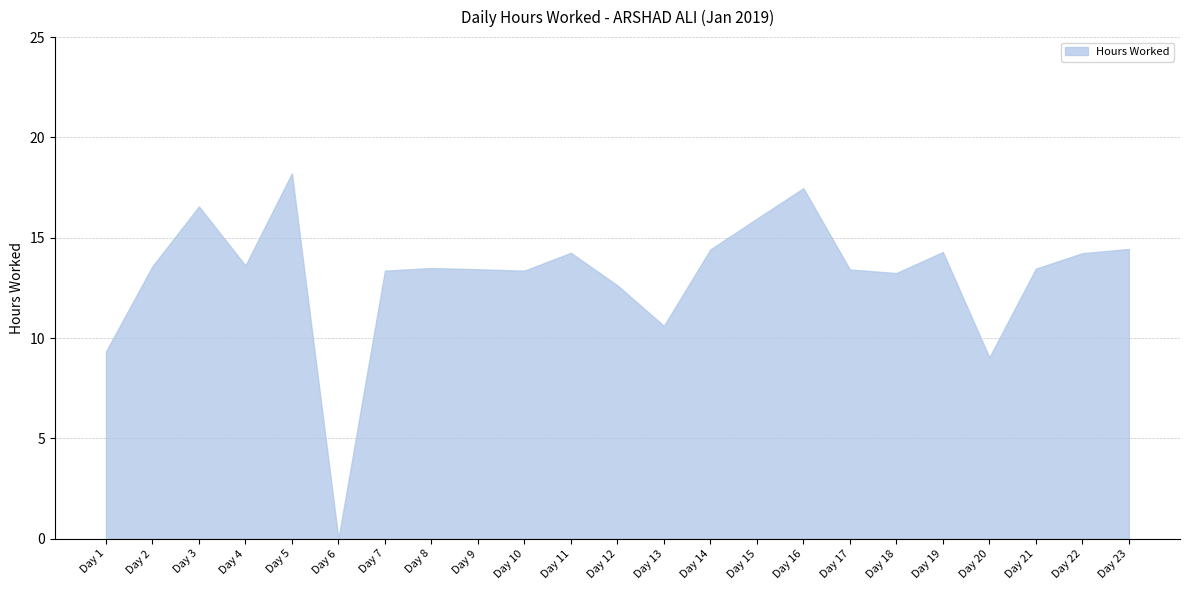

How many points are lower than both their immediate neighbors (excluding endpoints)?

6